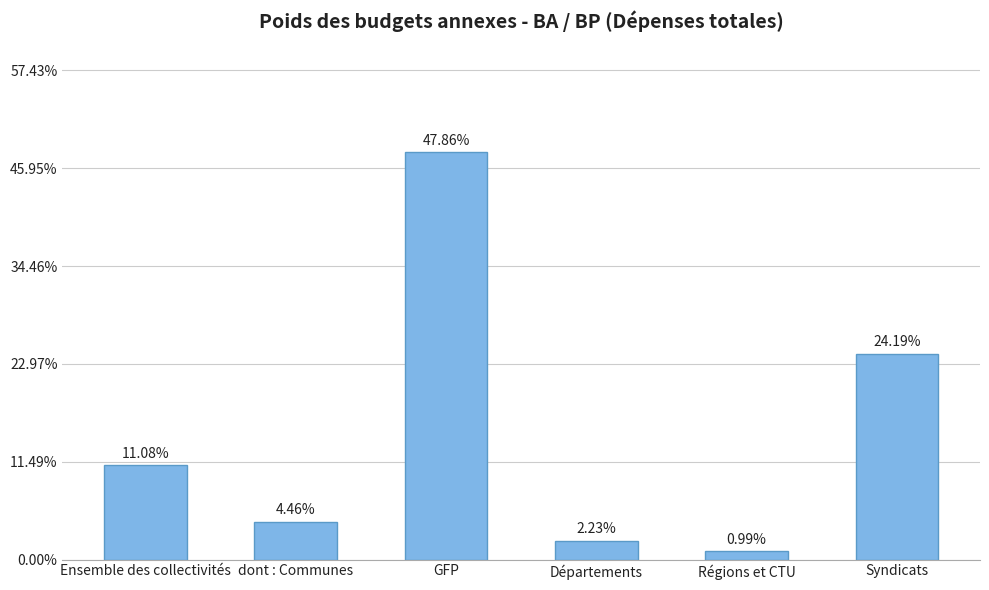

Between Départements and GFP, which is larger?

GFP